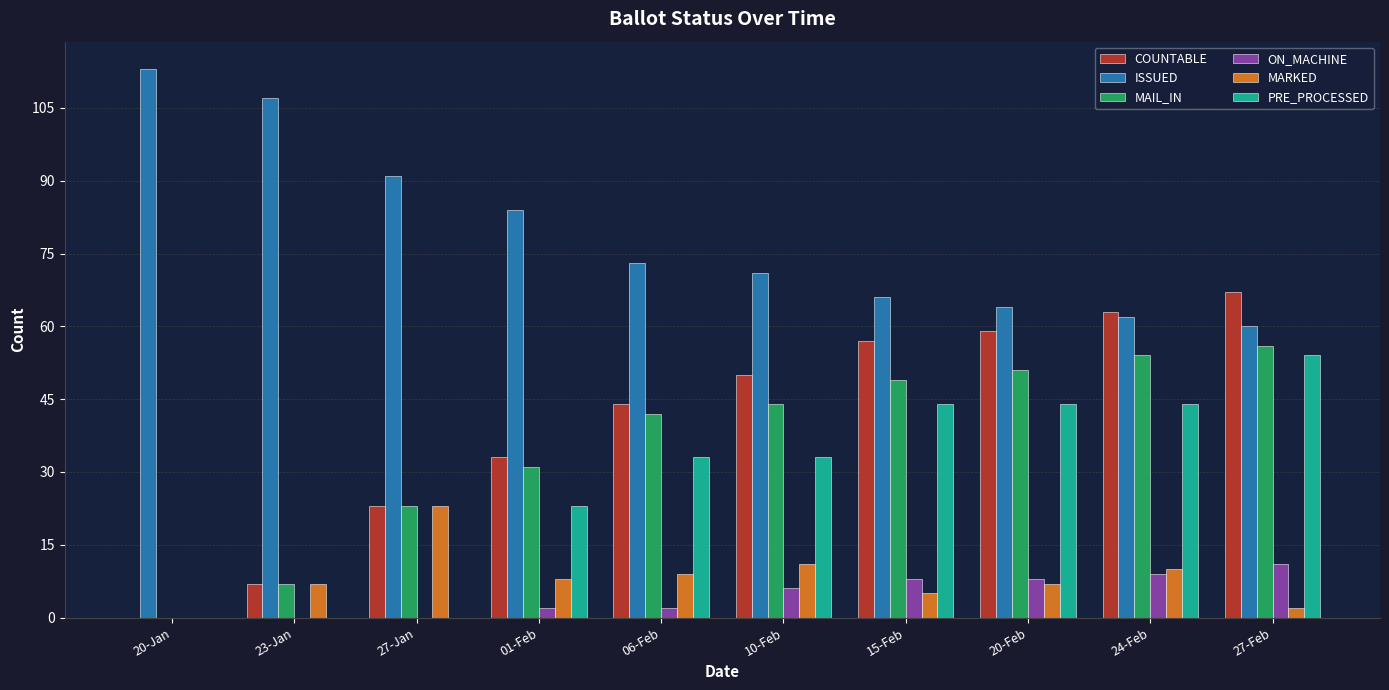

Which series has the largest total across all categories?

ISSUED